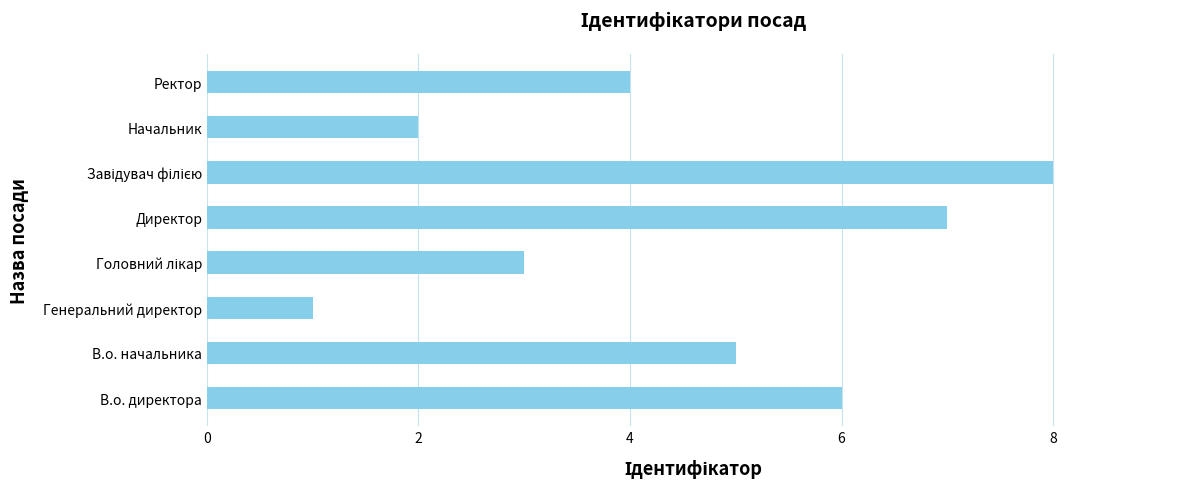

At which label is the value closest to 4?

Ректор